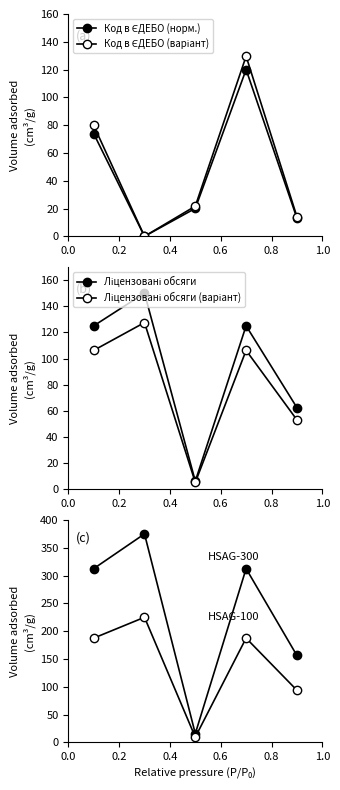

How many lines are shown in the chart?

6